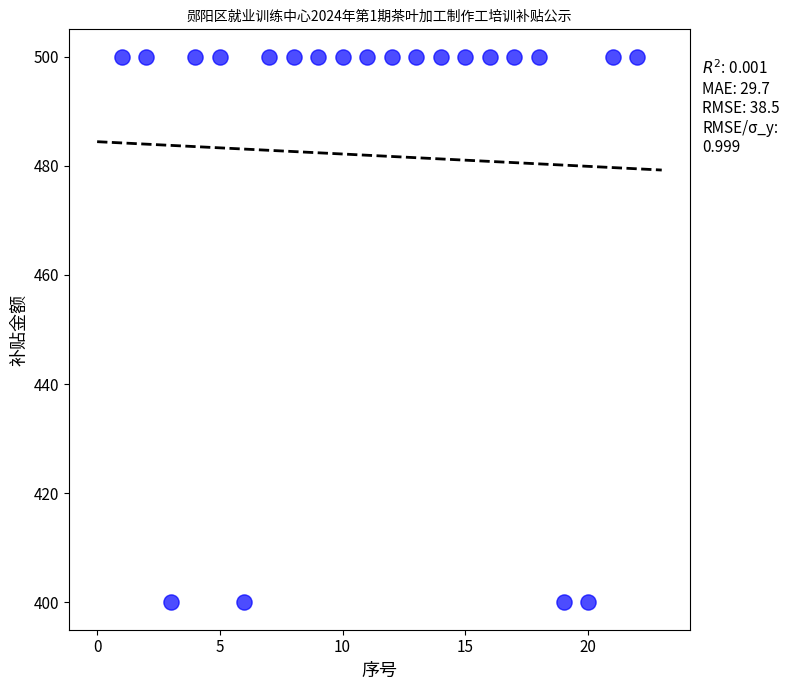

What is the range of X values (max minus min)?

21